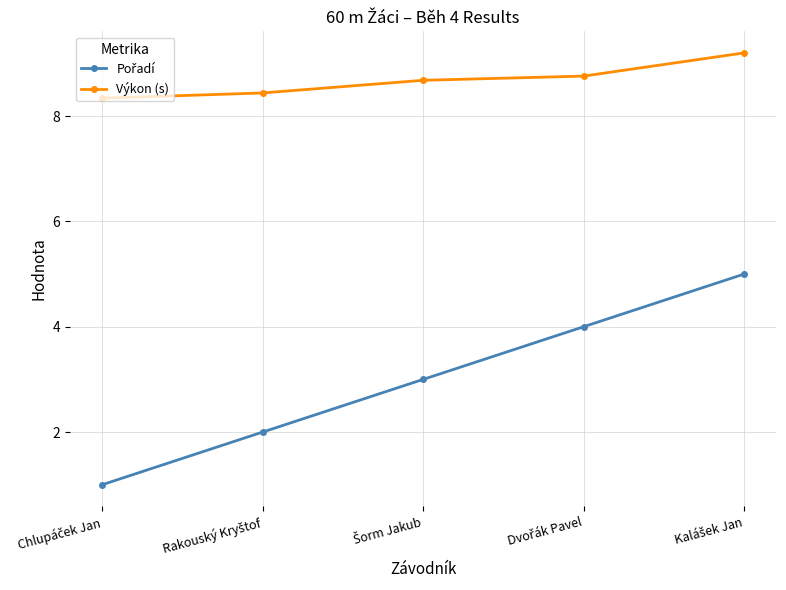

What is the smallest value displayed?

1.0